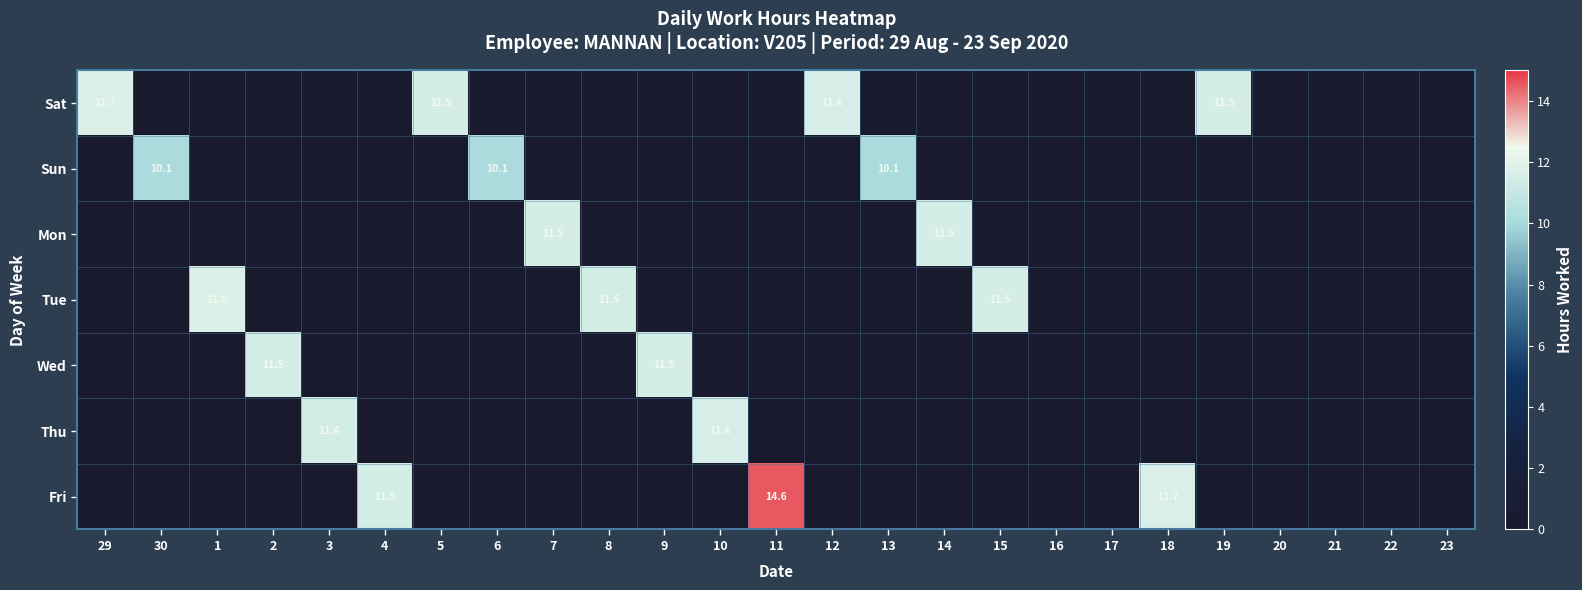

The Sun series shows 3.0 at 6. True or false?

False